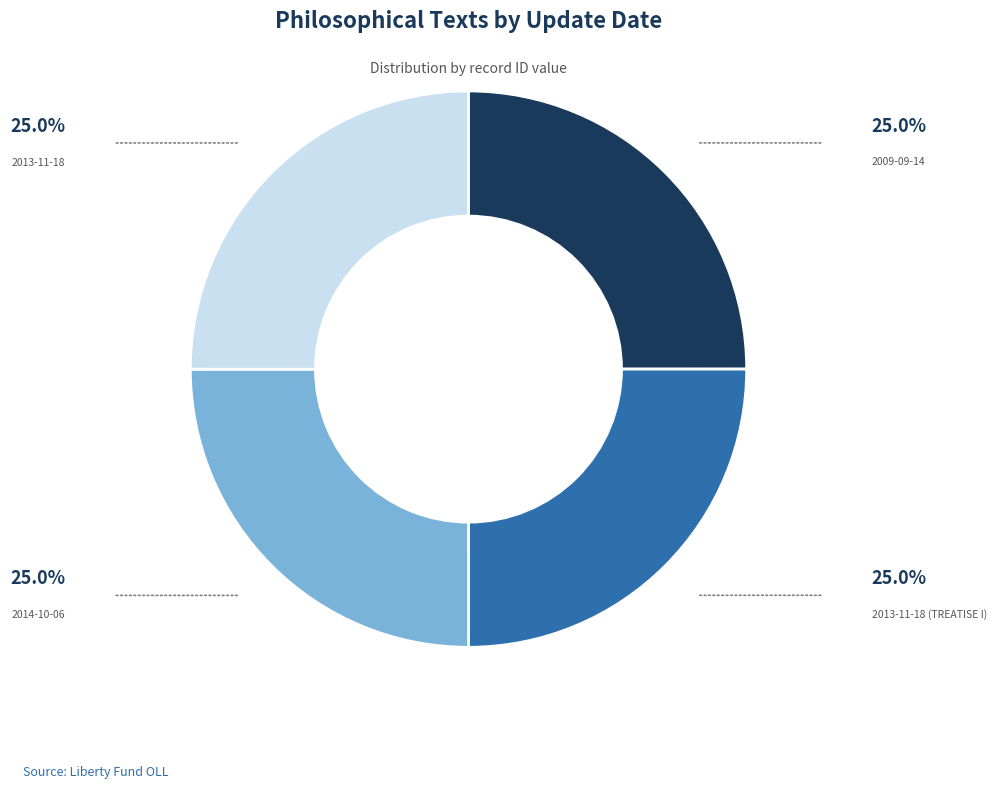

Is there any slice that represents more than half of the pie?

No